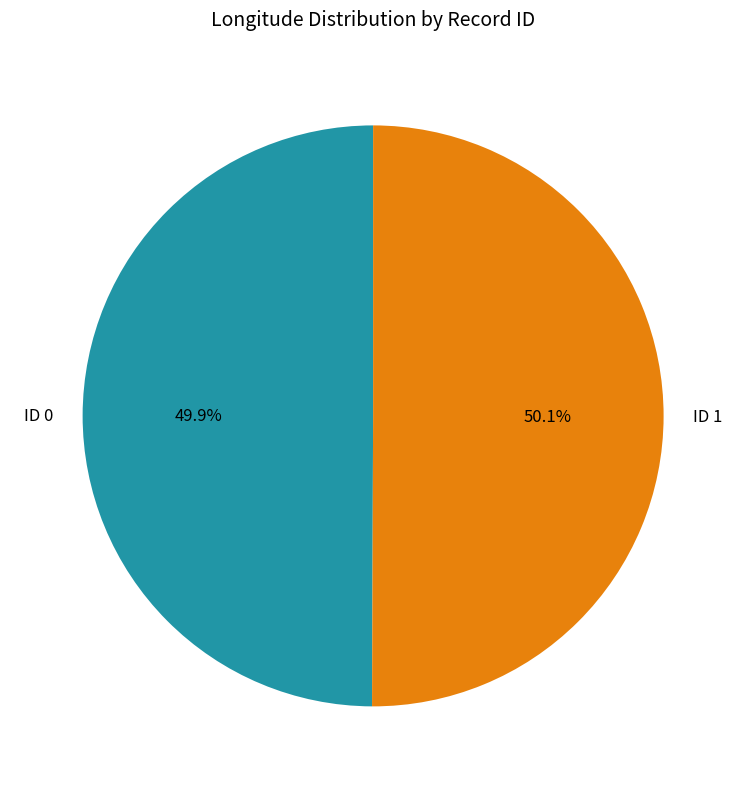

Is there any slice that represents more than half of the pie?

Yes